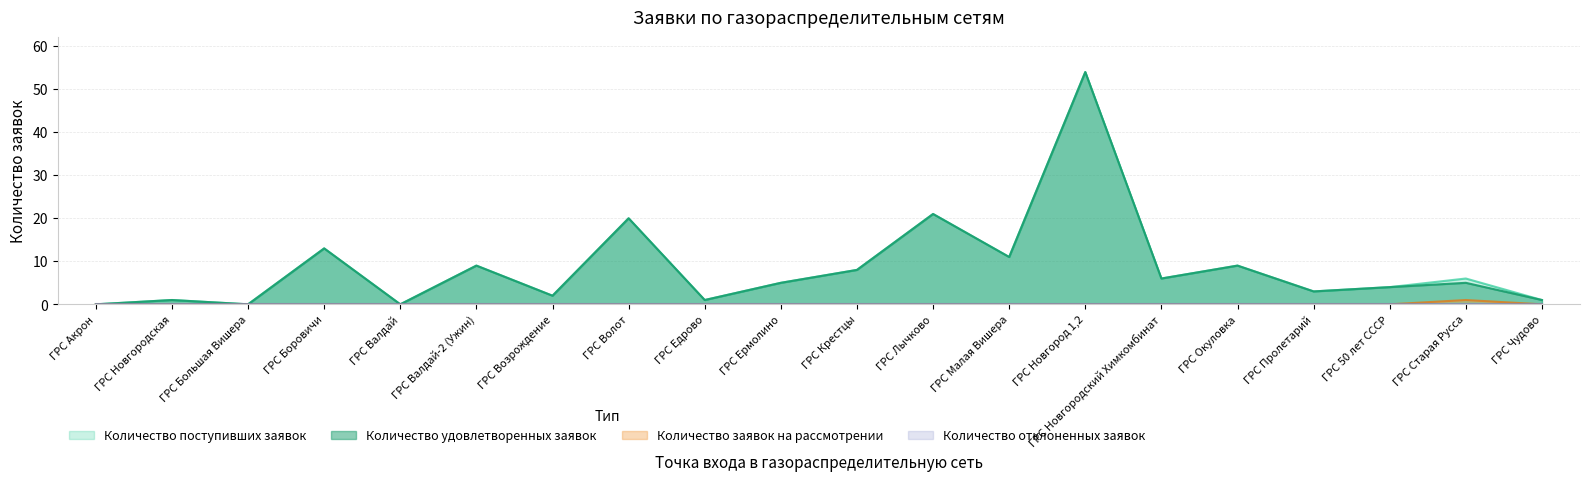

Reading right to left, transcribe all the data shown in this chart.

Количество поступивших заявок: 1	6	4	3	9	6	54	11	21	8	5	1	20	2	9	0	13	0	1	0
Количество удовлетворенных заявок: 1	5	4	3	9	6	54	11	21	8	5	1	20	2	9	0	13	0	1	0
Количество заявок на рассмотрении: 0	1	0	0	0	0	0	0	0	0	0	0	0	0	0	0	0	0	0	0